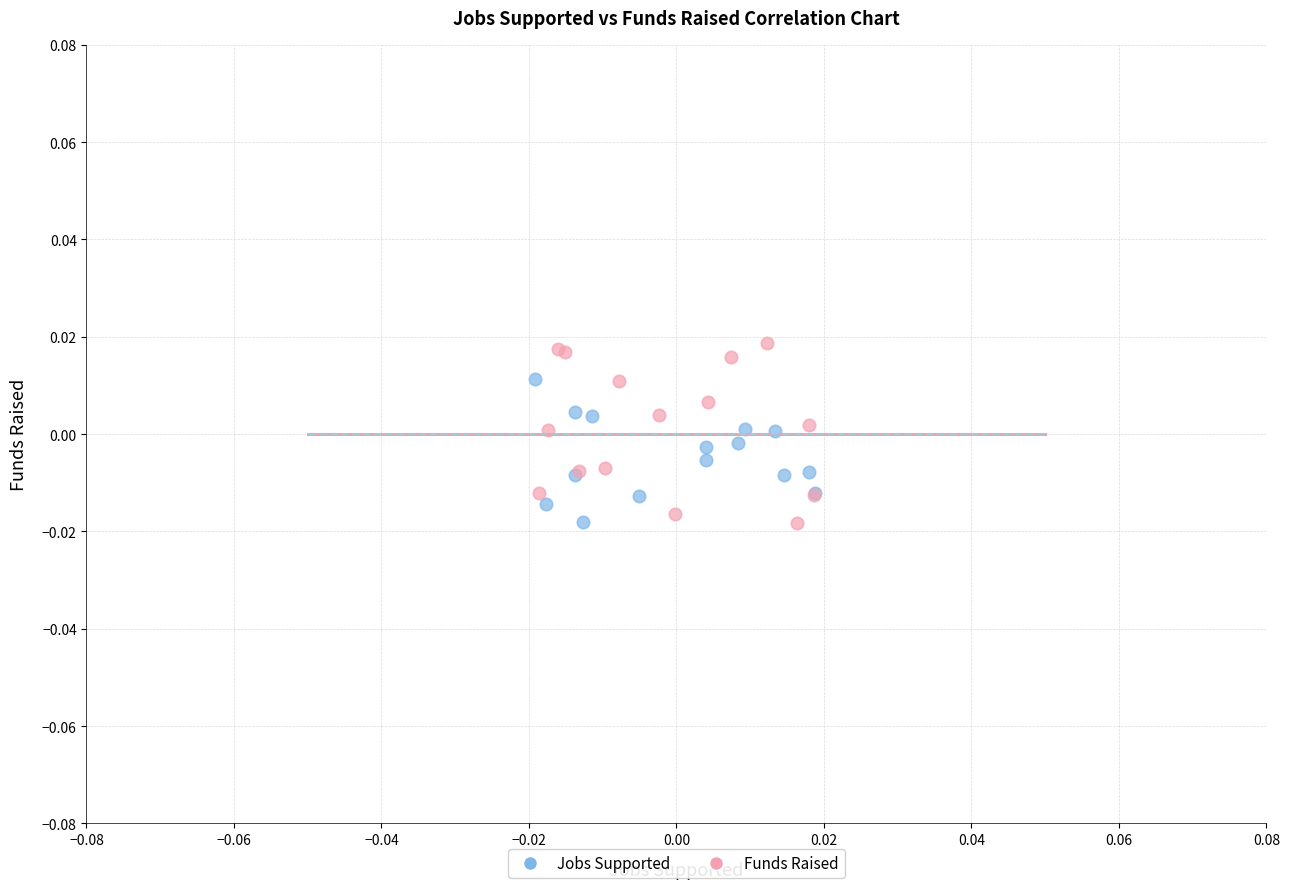

Which series has the largest Y range (max minus min)?

Funds Raised